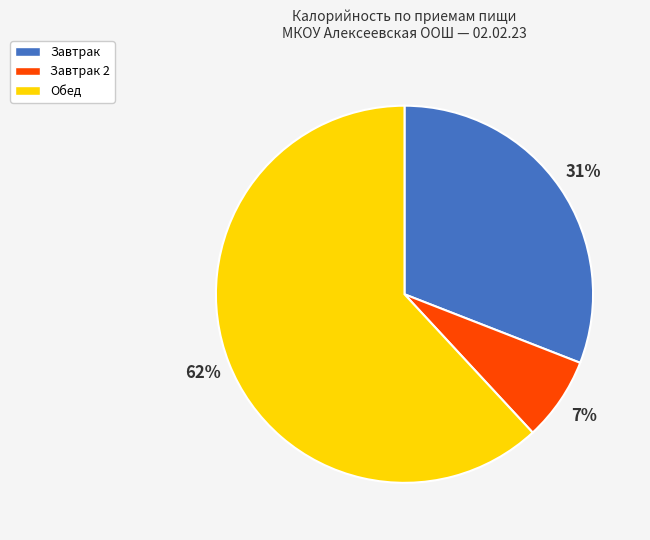

Between Обед and Завтрак 2, which is larger?

Обед